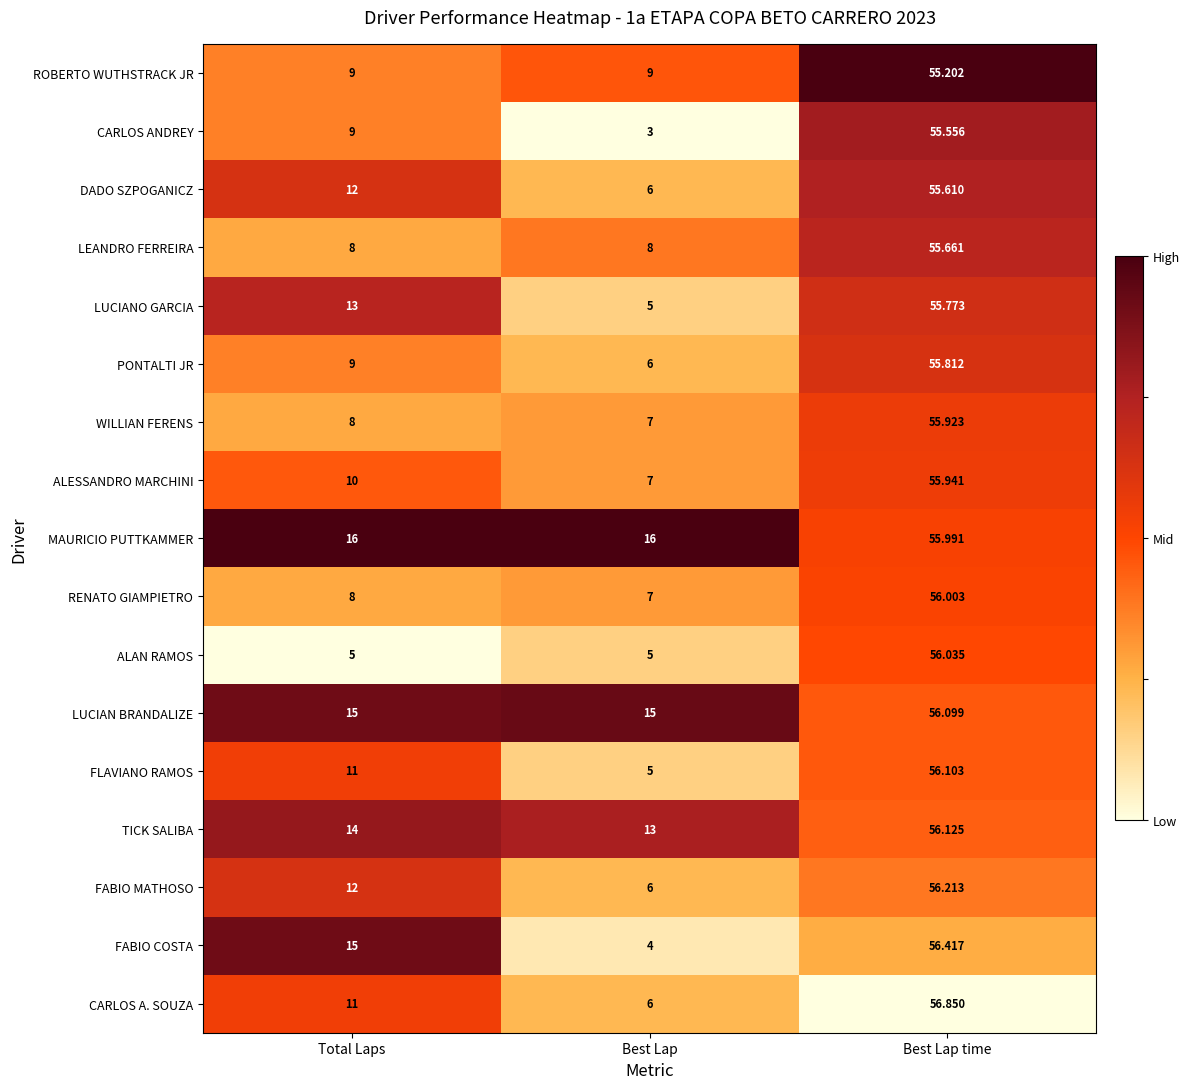

Between Total Laps and Best Lap, which series saw the biggest shift?

FABIO COSTA